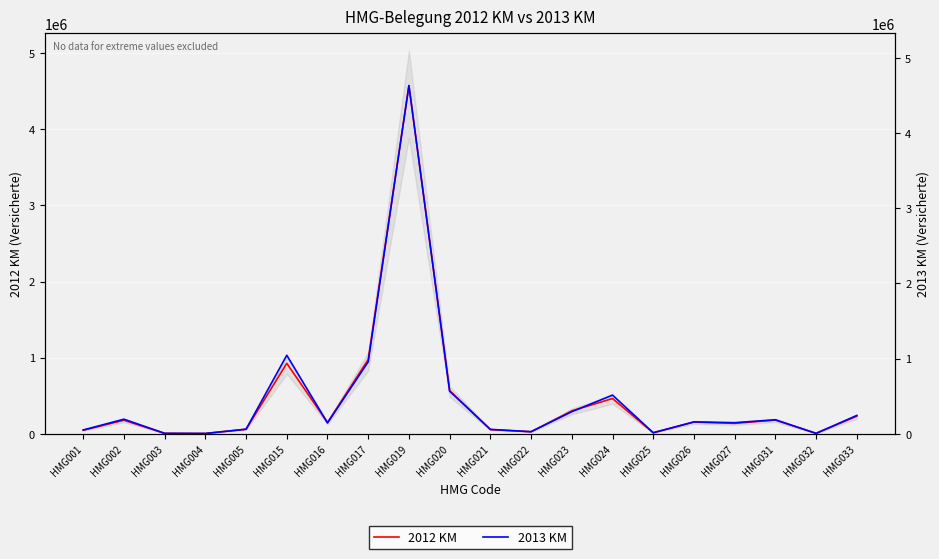

Which series has the largest total across all categories?

2013 KM